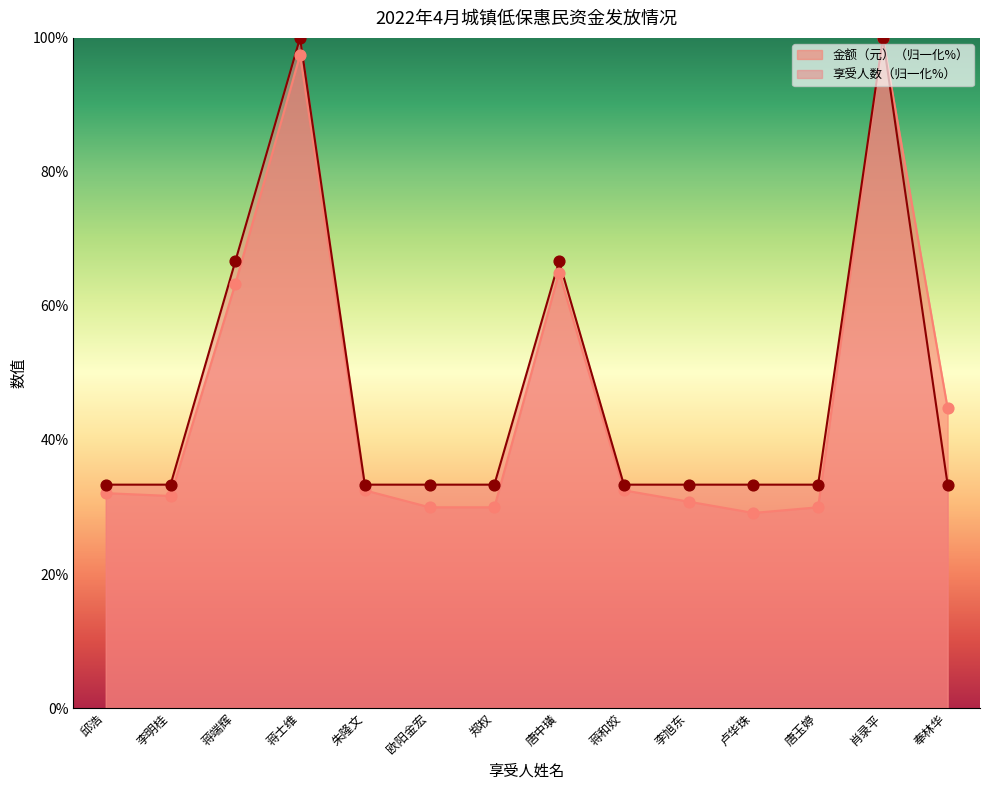

Which series has the widest spread of Y values?

金额（元）